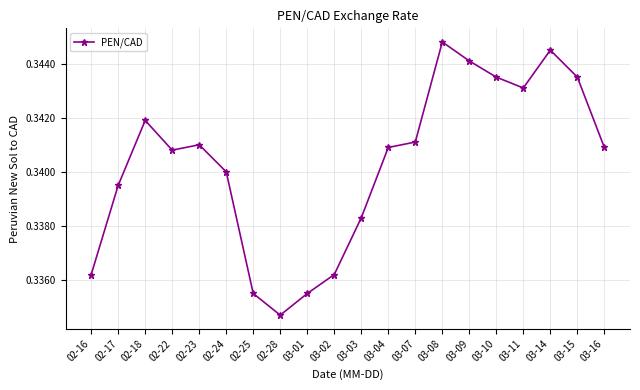

How many values are between 0 and 1?

20